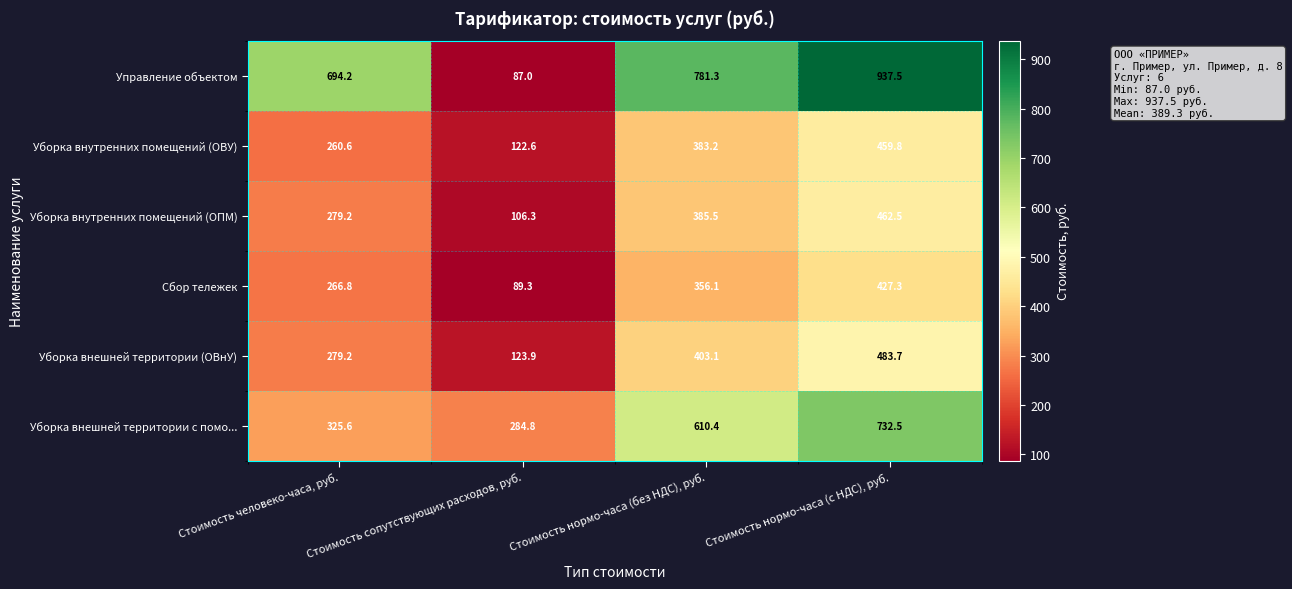

What is the maximum value shown in the chart?

937.5